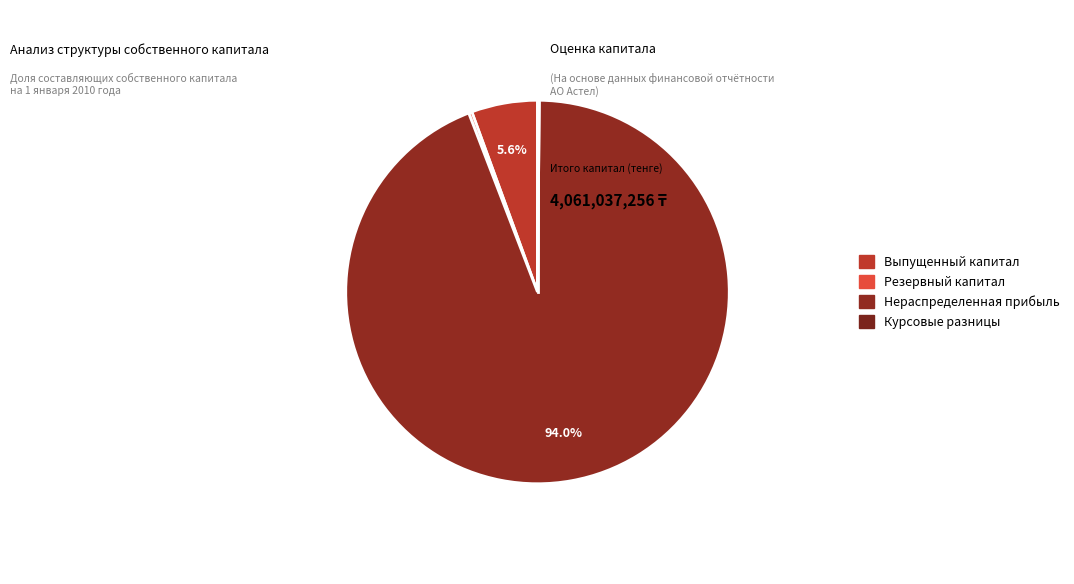

Which slice is the largest?

Нераспределенная прибыль